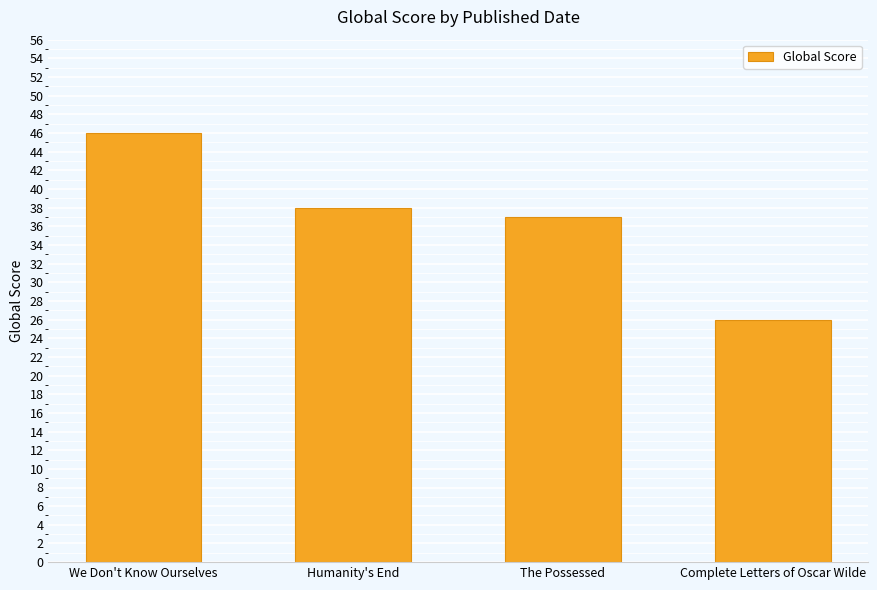

How many series are shown in this chart?

1